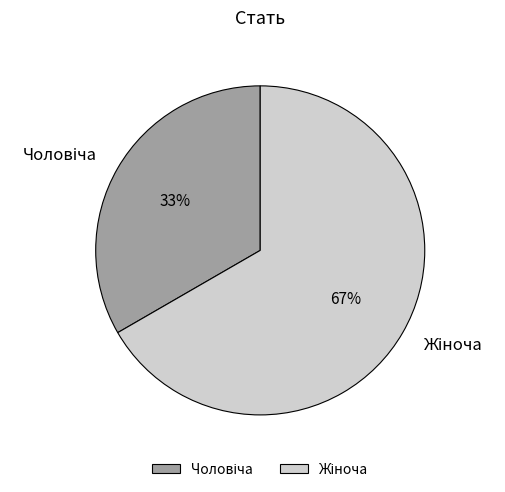

Count the number of slices in the pie.

2